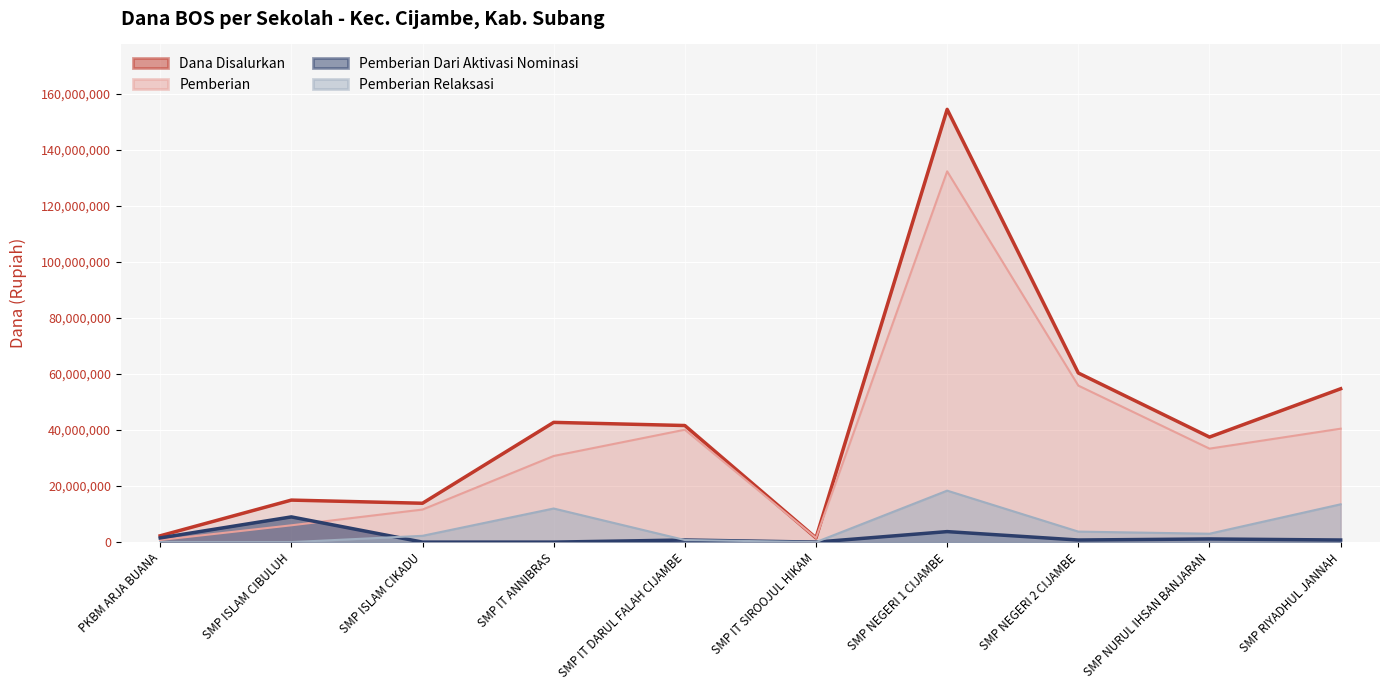

Between SMP IT SIROOJUL HIKAM and SMP NEGERI 2 CIJAMBE, which series saw the biggest shift?

Dana Disalurkan